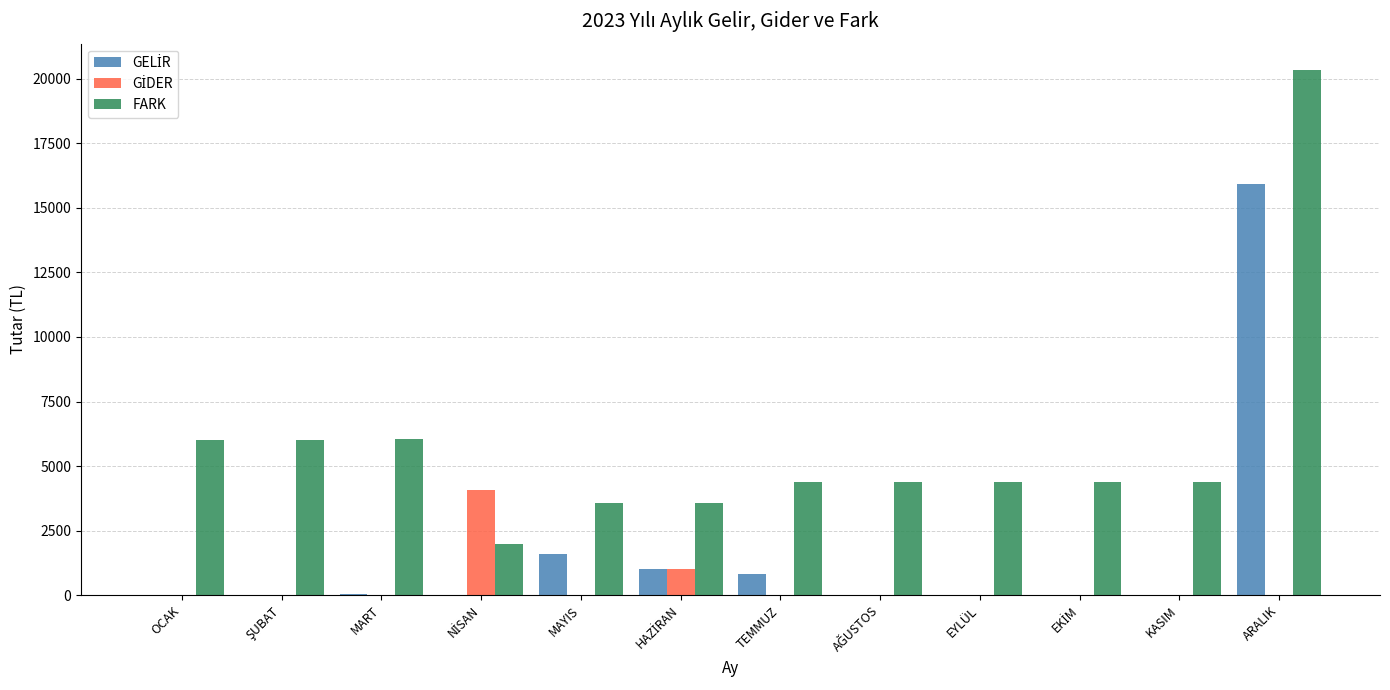

Which series has the largest total across all categories?

FARK